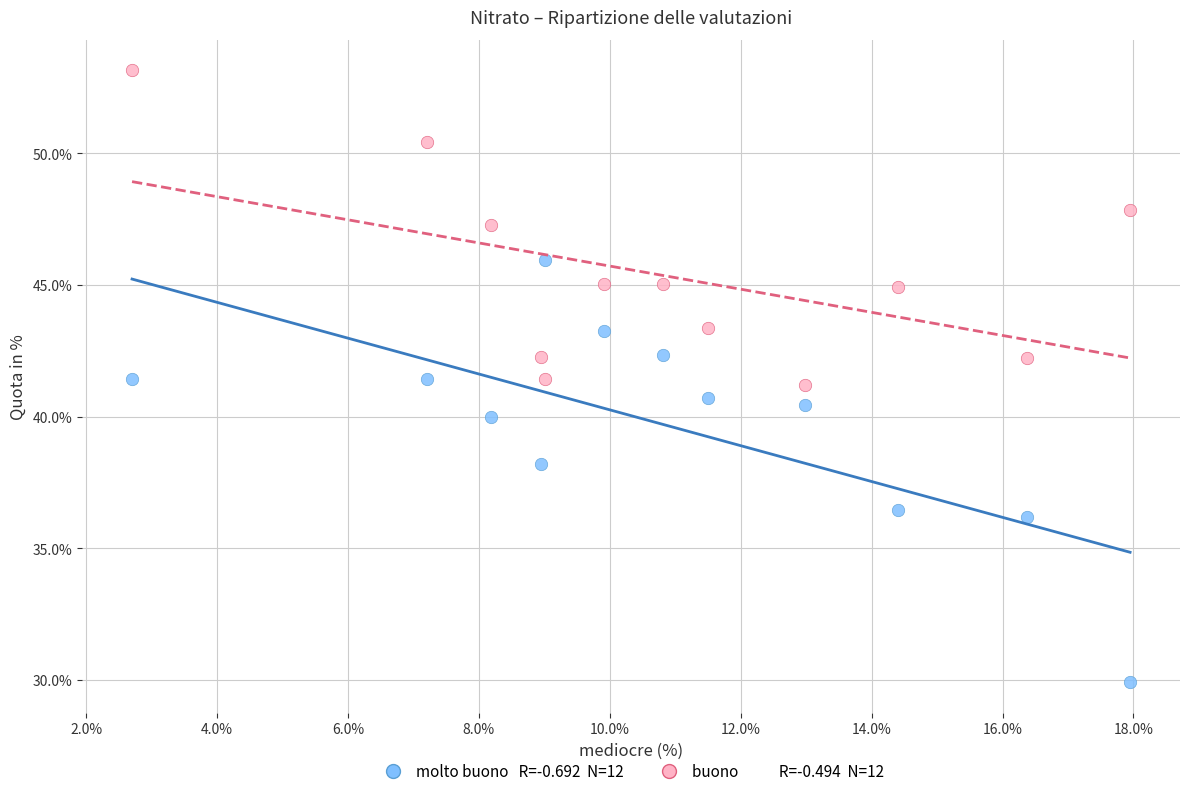

Across all data points, what is the range of X values (max minus min)?

15.2